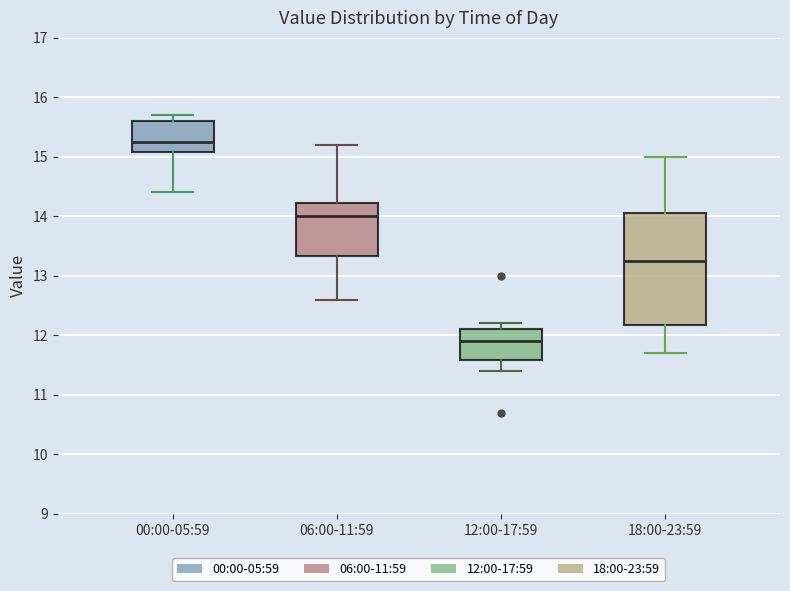

Where is the upper edge of the box for 18:00-23:59 on the y-axis? The values are not printed on the chart, so give them approximately, as read against the axis.

14.1